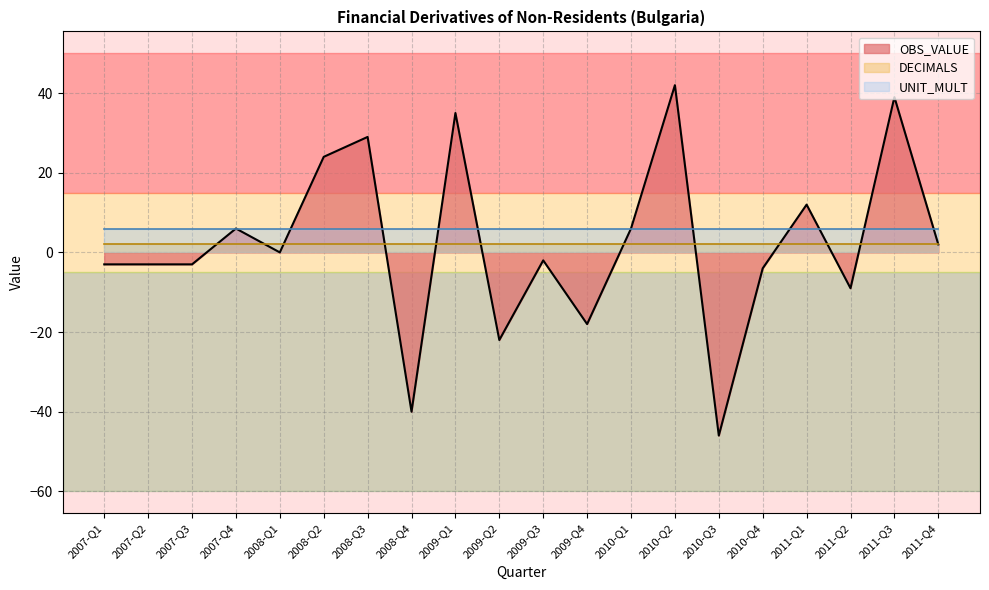

List the series in order of their peak value, highest first.

OBS_VALUE, UNIT_MULT, DECIMALS